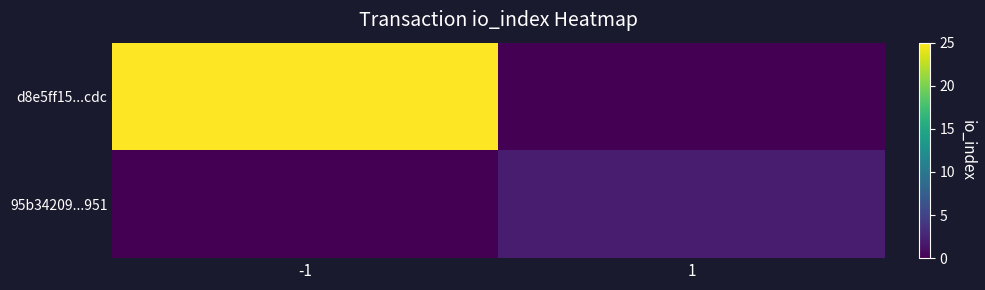

What is the total value across all series at 1?

2